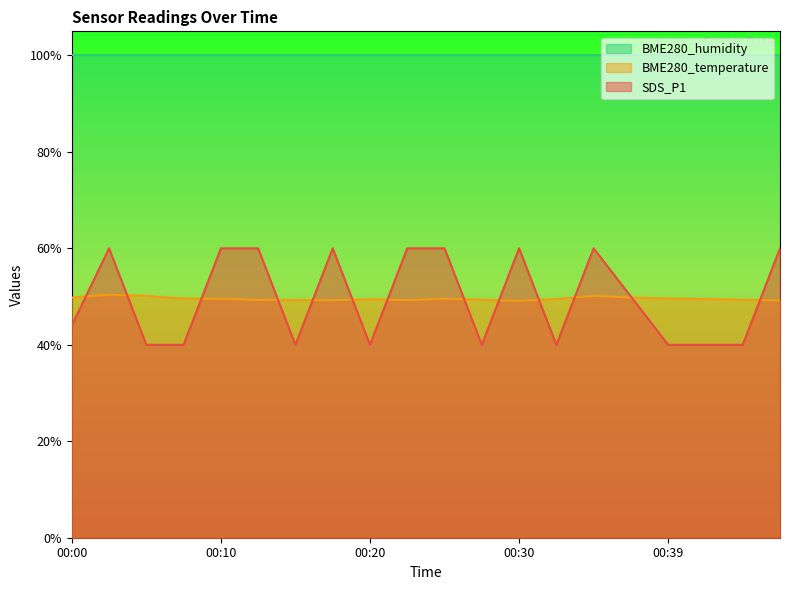

Which series has the largest range (max minus min)?

SDS_P1